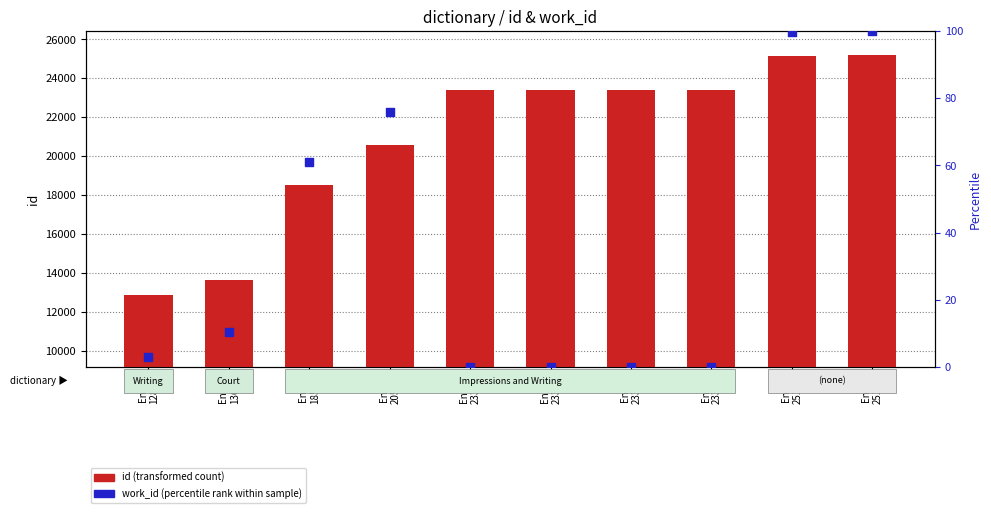

What are all the series names shown in the legend?

id (transformed count), work_id (percentile rank within sample)